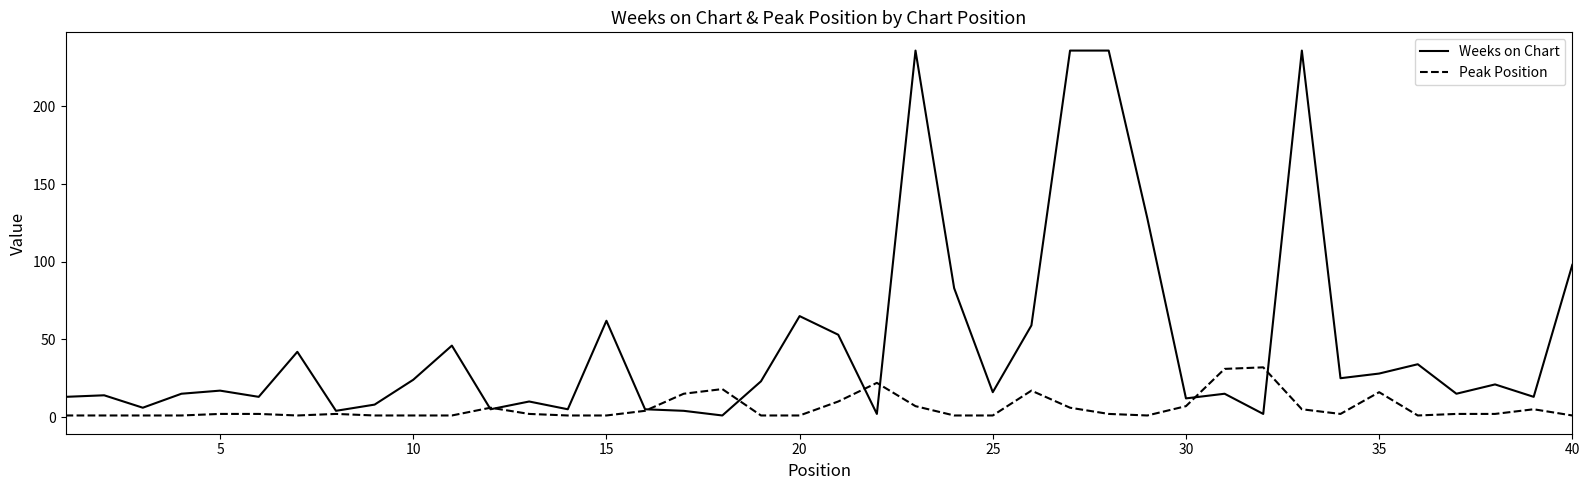

Which series has the widest spread of values?

Weeks on Chart